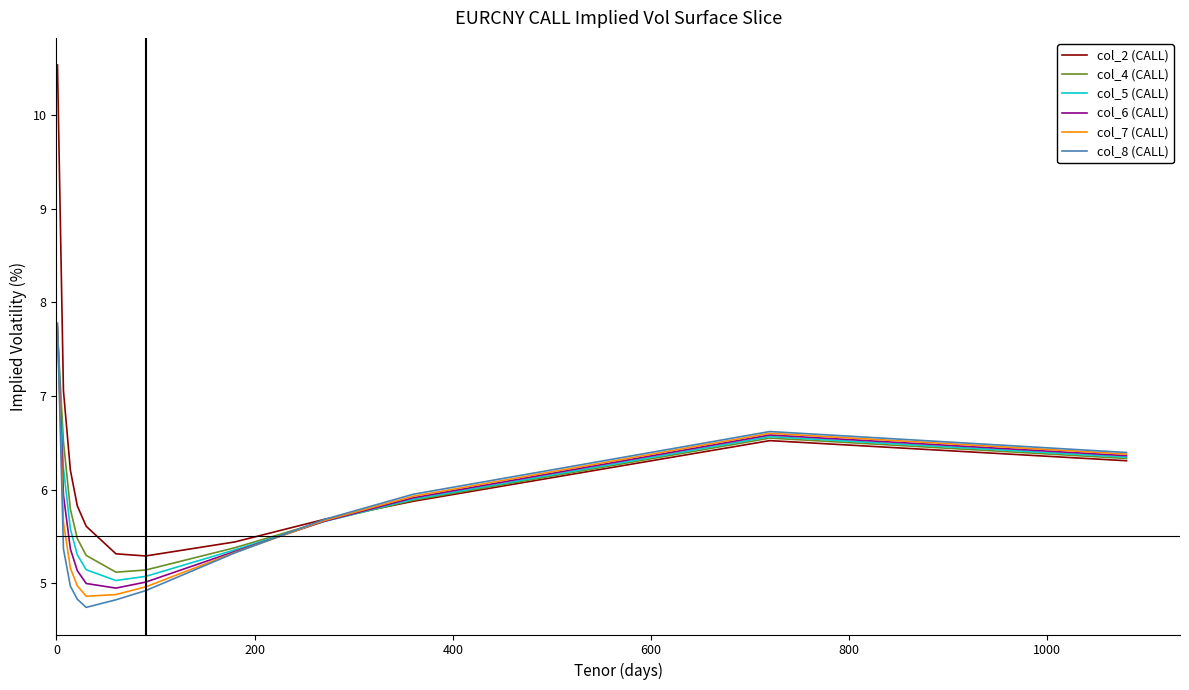

Reading left to right, what are all the values shown in this chart?

col_2 (CALL): 10.5	7.1	6.2	5.8	5.6	5.3	5.3	5.4	5.7	5.9	6.5	6.3
col_4 (CALL): 7.7	6.5	5.8	5.5	5.3	5.1	5.1	5.4	5.7	5.9	6.6	6.3
col_5 (CALL): 7.7	6.2	5.6	5.3	5.1	5.0	5.1	5.4	5.7	5.9	6.6	6.3
col_6 (CALL): 7.7	5.9	5.4	5.1	5.0	4.9	5.0	5.3	5.7	5.9	6.6	6.4
col_7 (CALL): 7.8	5.7	5.2	5.0	4.9	4.9	5.0	5.3	5.7	5.9	6.6	6.4
col_8 (CALL): 7.8	5.4	5.0	4.8	4.7	4.8	4.9	5.3	5.7	6.0	6.6	6.4